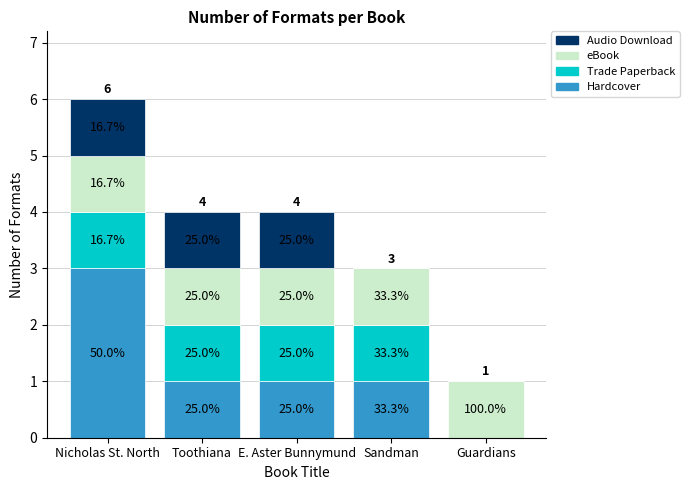

Are the bars horizontal?

No